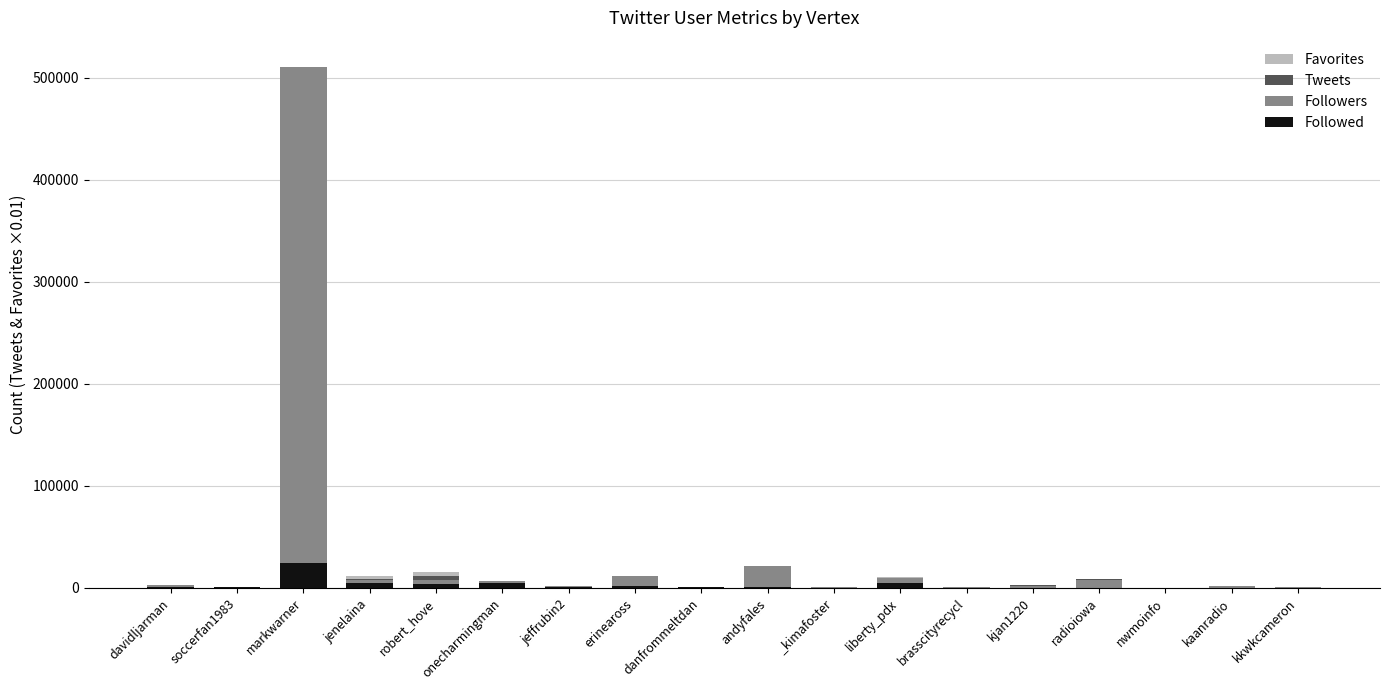

At which category is the sum across all series the highest?

markwarner